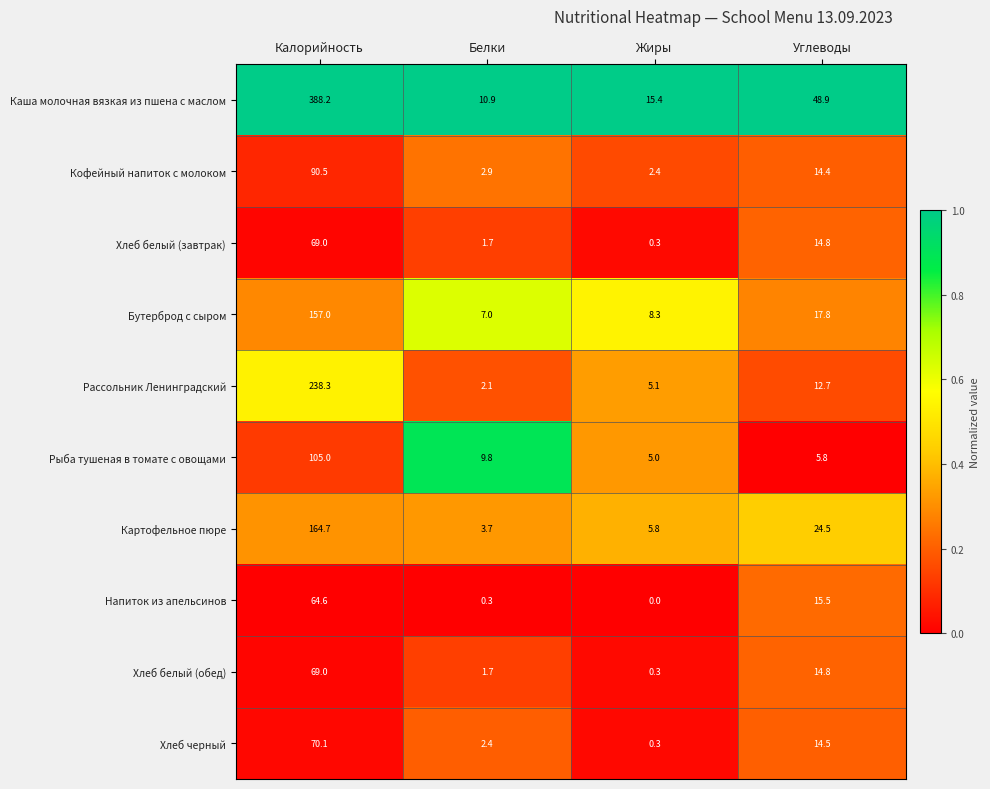

What is the lowest value of the Бутерброд с сыром series?

7.0